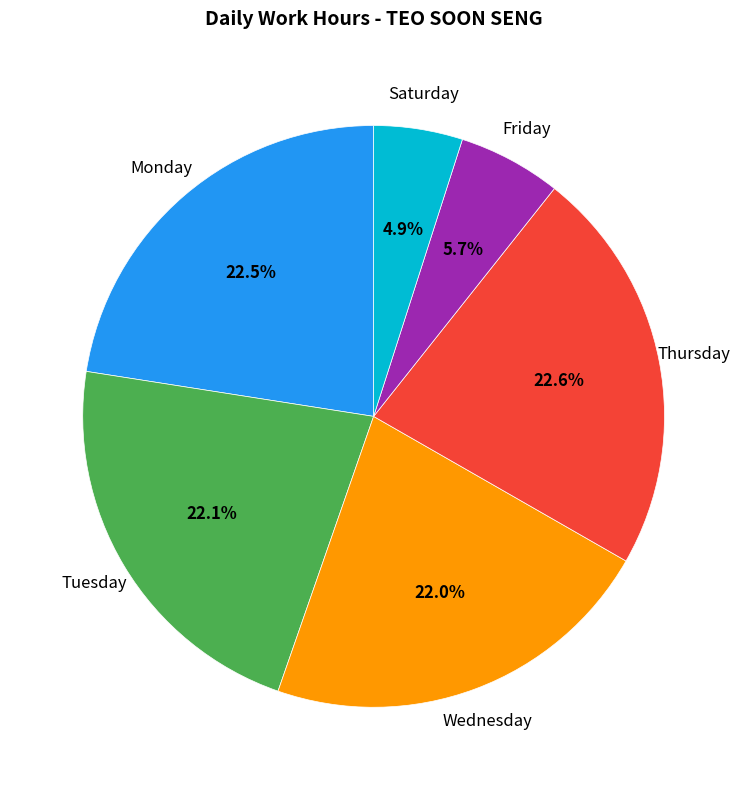

To the nearest percent, what is the average slice percentage?

17%